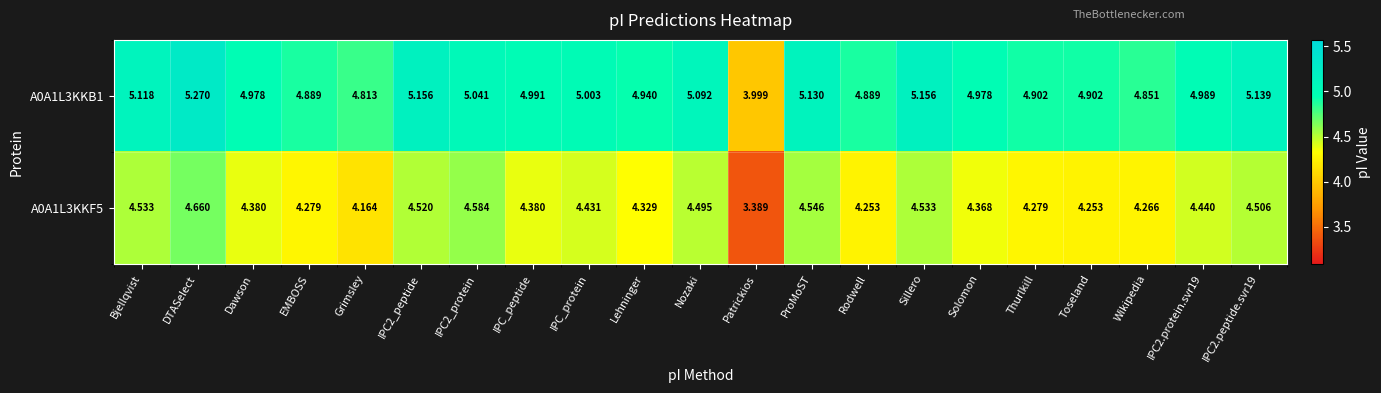

Where does the A0A1L3KKF5 series first go above 4?

Bjellqvist